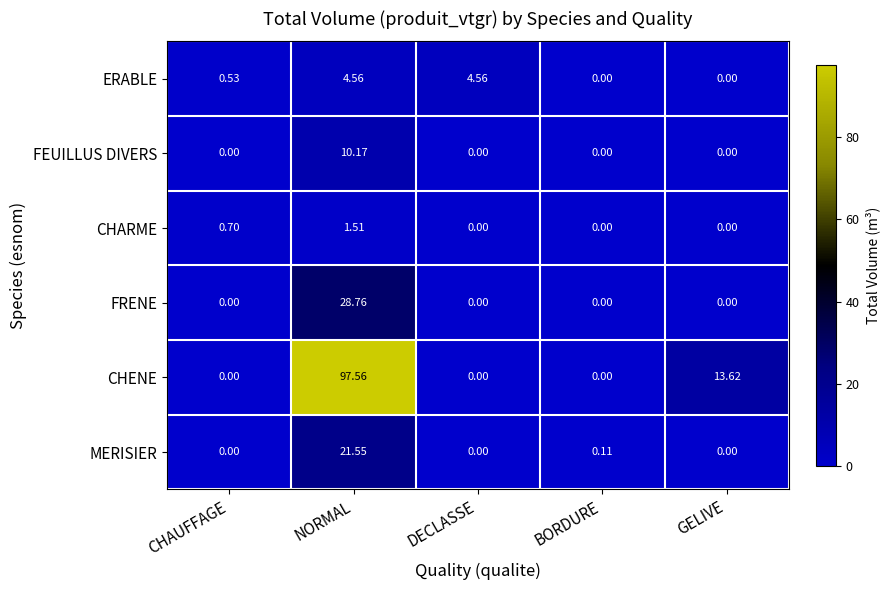

At which label is ERABLE closest to 2?

CHAUFFAGE